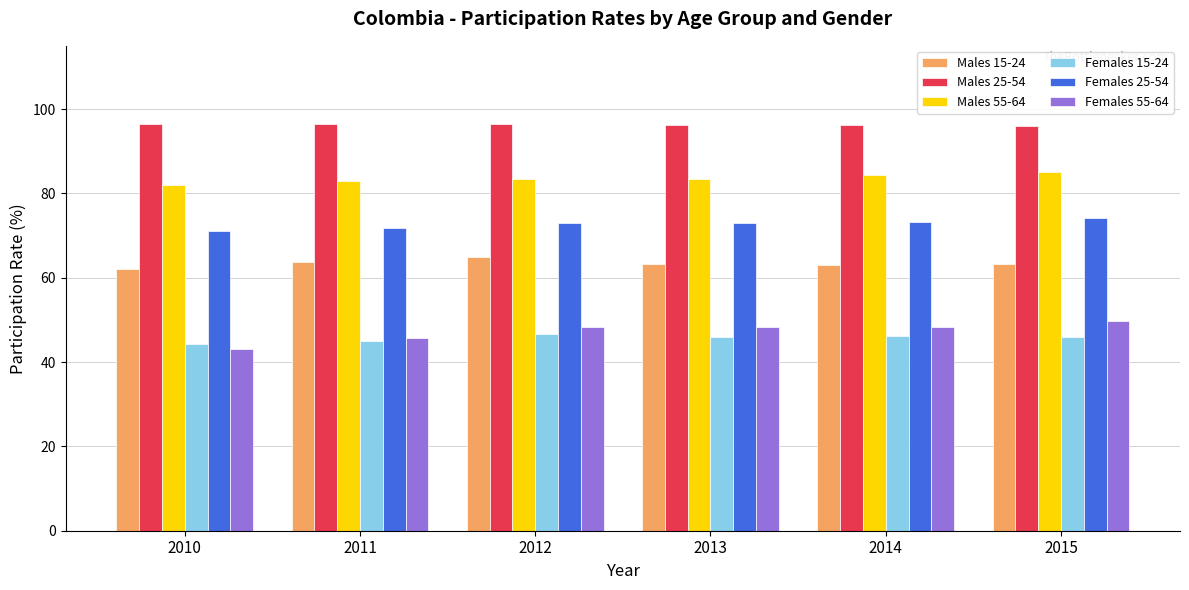

How many groups of bars are there?

6